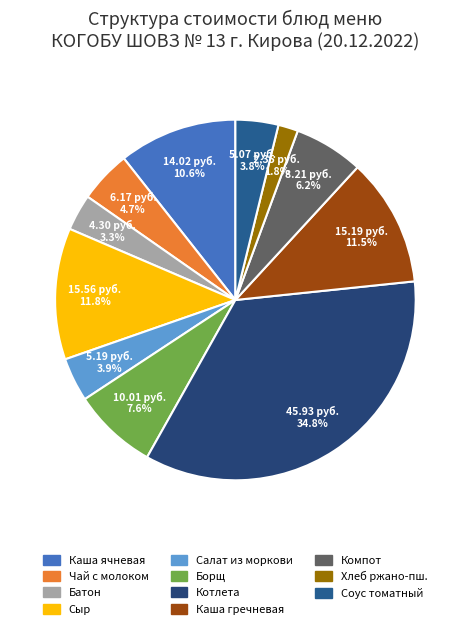

Rank the categories by value from highest to lowest.

Котлета Здоровье, Сыр порционно, Каша гречневая рассыпчатая, Каша ячневая молочная вязкая, Борщ с капустой и картофелем, Компот из свежих яблок, Чай с молоком и сахаром, Салат из моркови, Соус томатный, Батон нарезной, Хлеб ржано-пшеничный